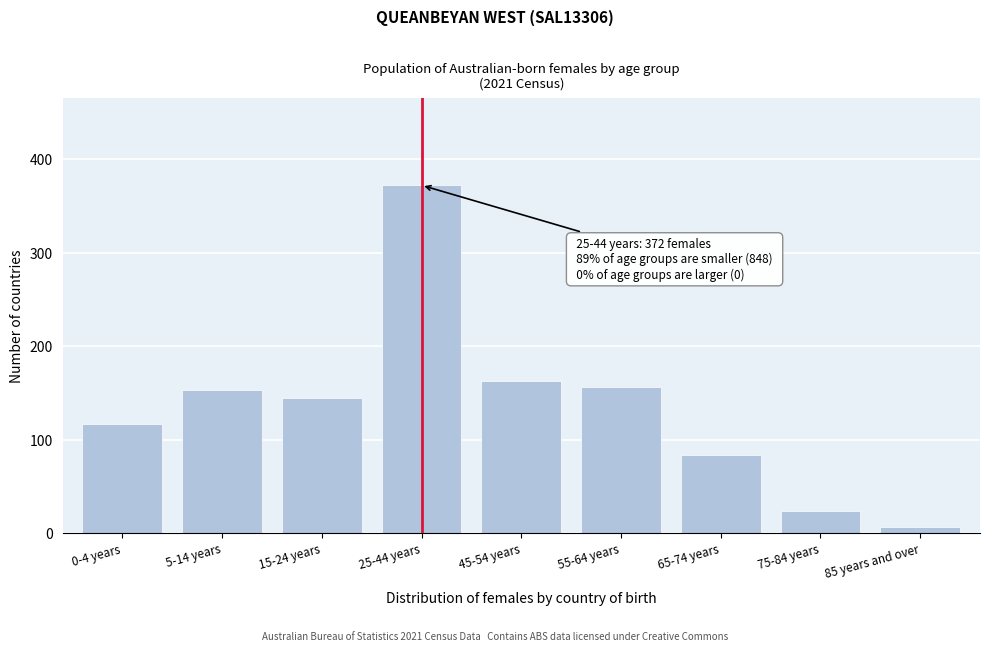

Reading left to right, what are all the values shown in this chart?

0-4 years=117	5-14 years=153	15-24 years=145	25-44 years=372	45-54 years=163	55-64 years=156	65-74 years=84	75-84 years=24	85 years and over=6